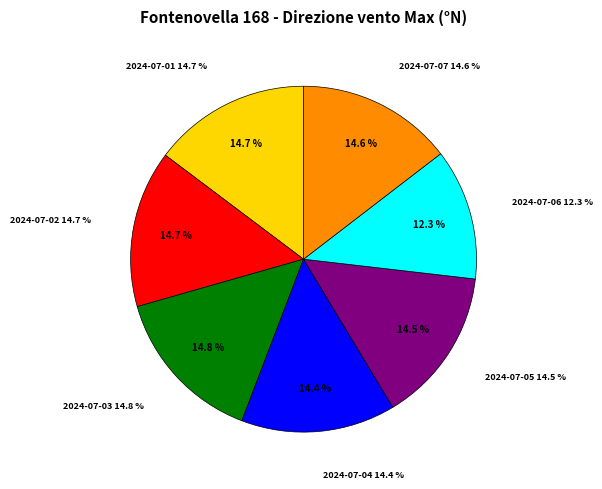

Is there a majority slice in this chart?

No